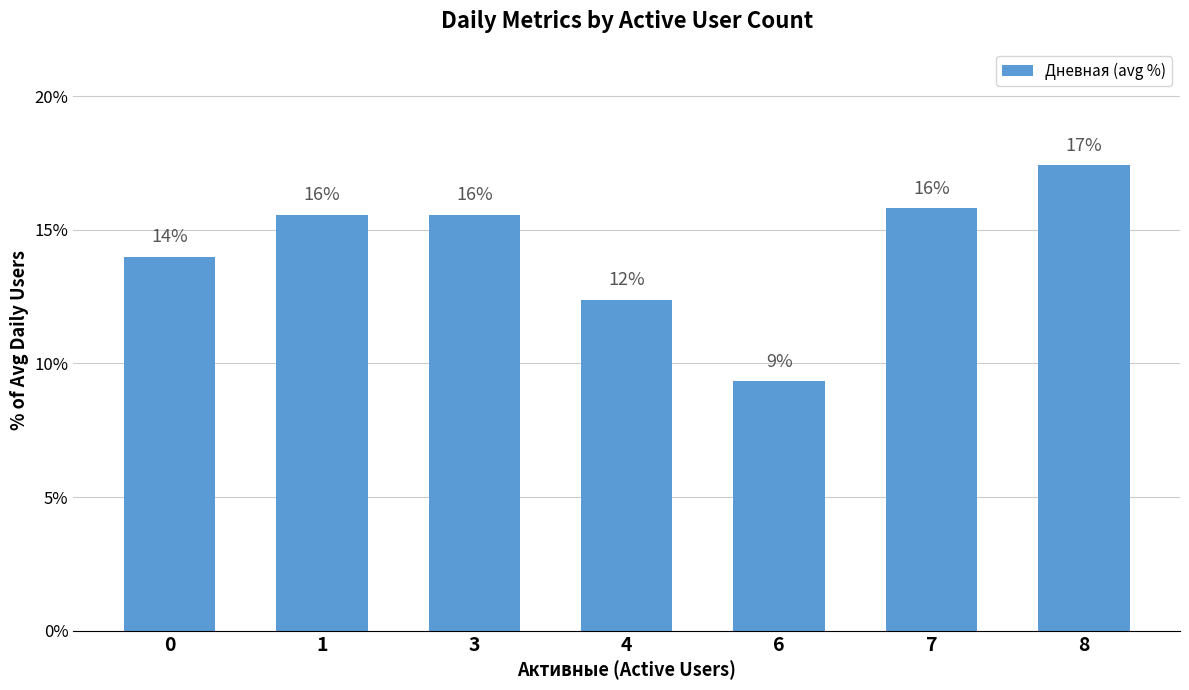

The chart shows a value of 9.3 at 6. True or false?

True